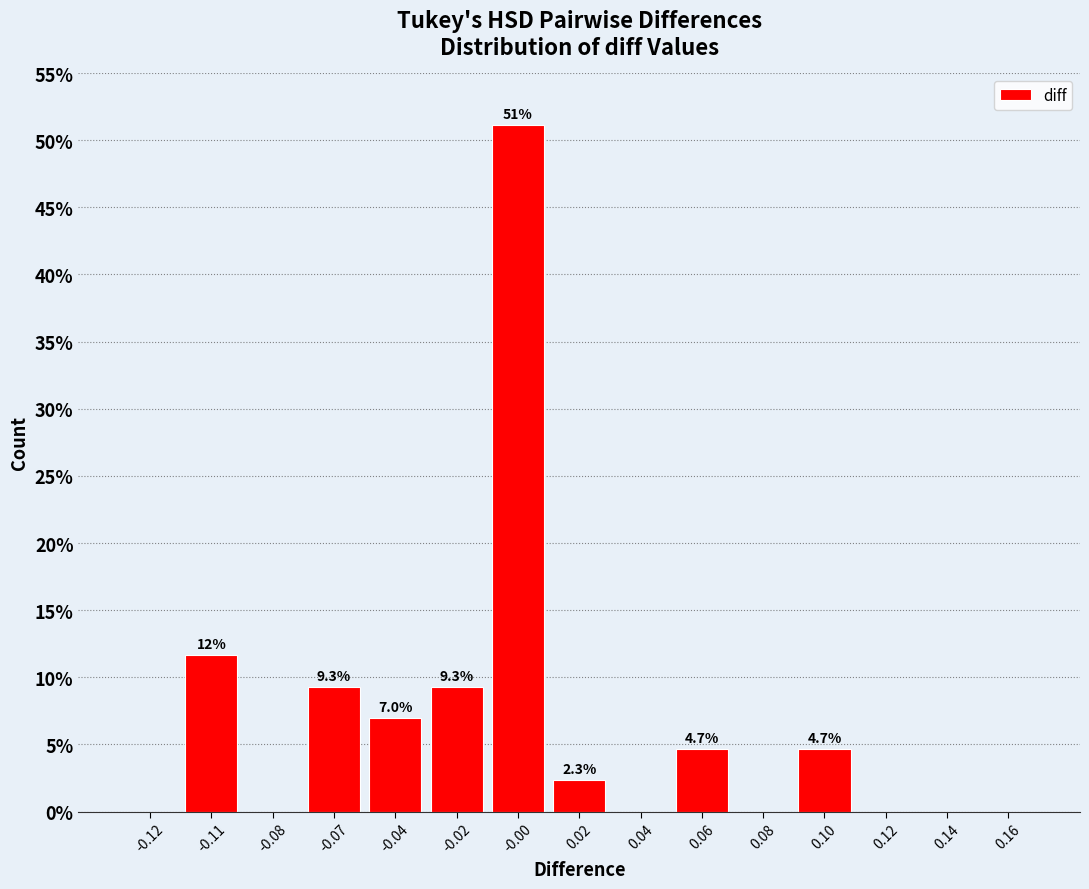

Reading left to right, list all the values displayed in this chart.

-0.12=0.0	-0.11=11.6	-0.08=0.0	-0.07=9.3	-0.04=7.0	-0.02=9.3	-0.00=51.2	0.02=2.3	0.04=0.0	0.06=4.7	0.08=0.0	0.10=4.7	0.12=0.0	0.14=0.0	0.16=0.0